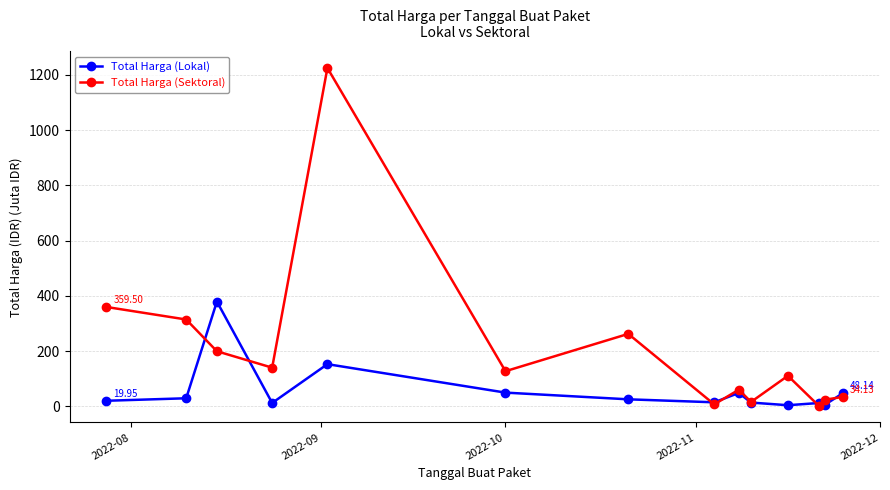

True or false: Total Harga (Sektoral) and Total Harga (Lokal) intersect in this chart.

True